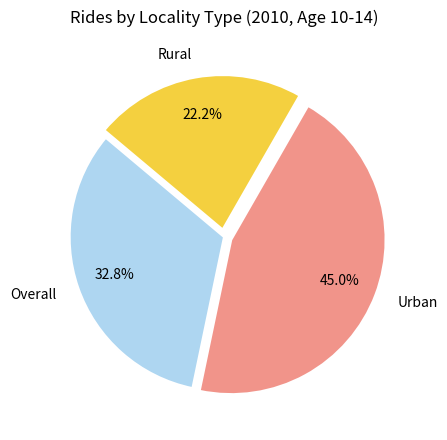

Is there a majority slice in this chart?

No